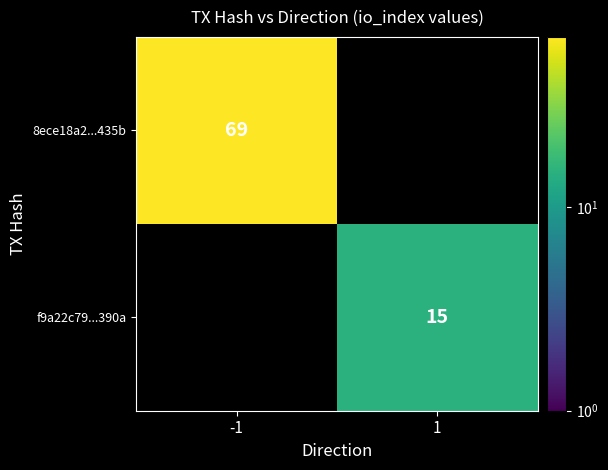

The f9a22c79...390a series shows 15 at 1. True or false?

True